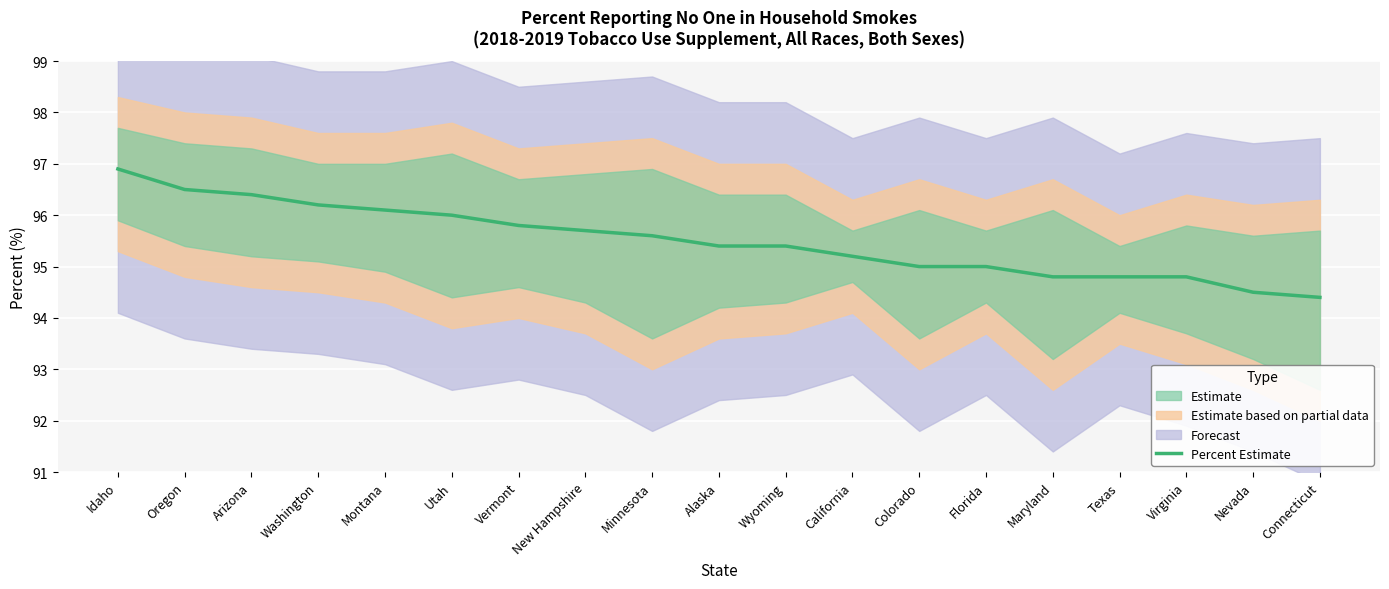

How many values are below 95?

5